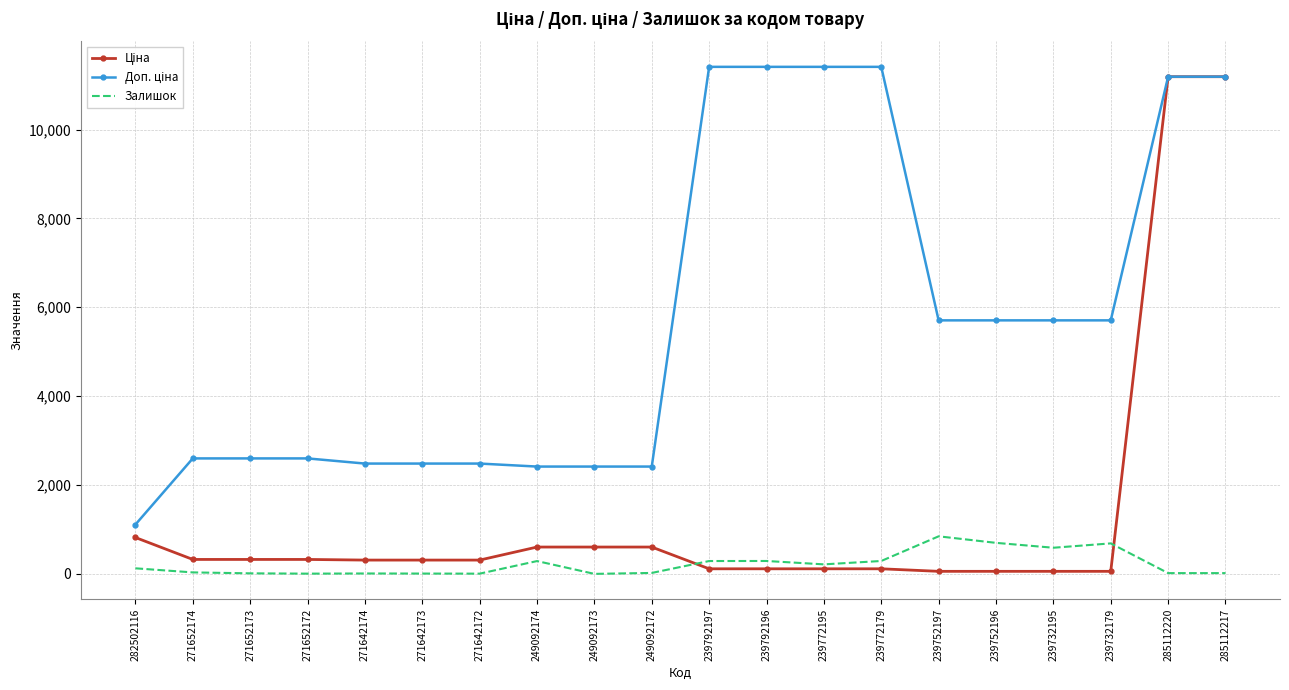

The Залишок series shows 845.0 at 239752197. True or false?

True